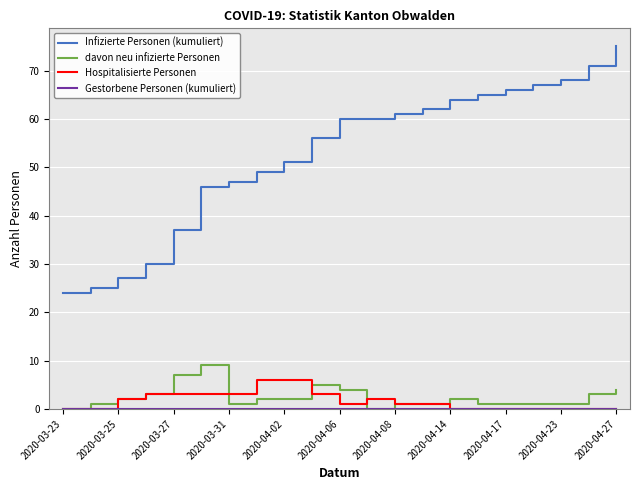

True or false: Infizierte Personen (kumuliert) and davon neu infizierte Personen cross at least once.

False